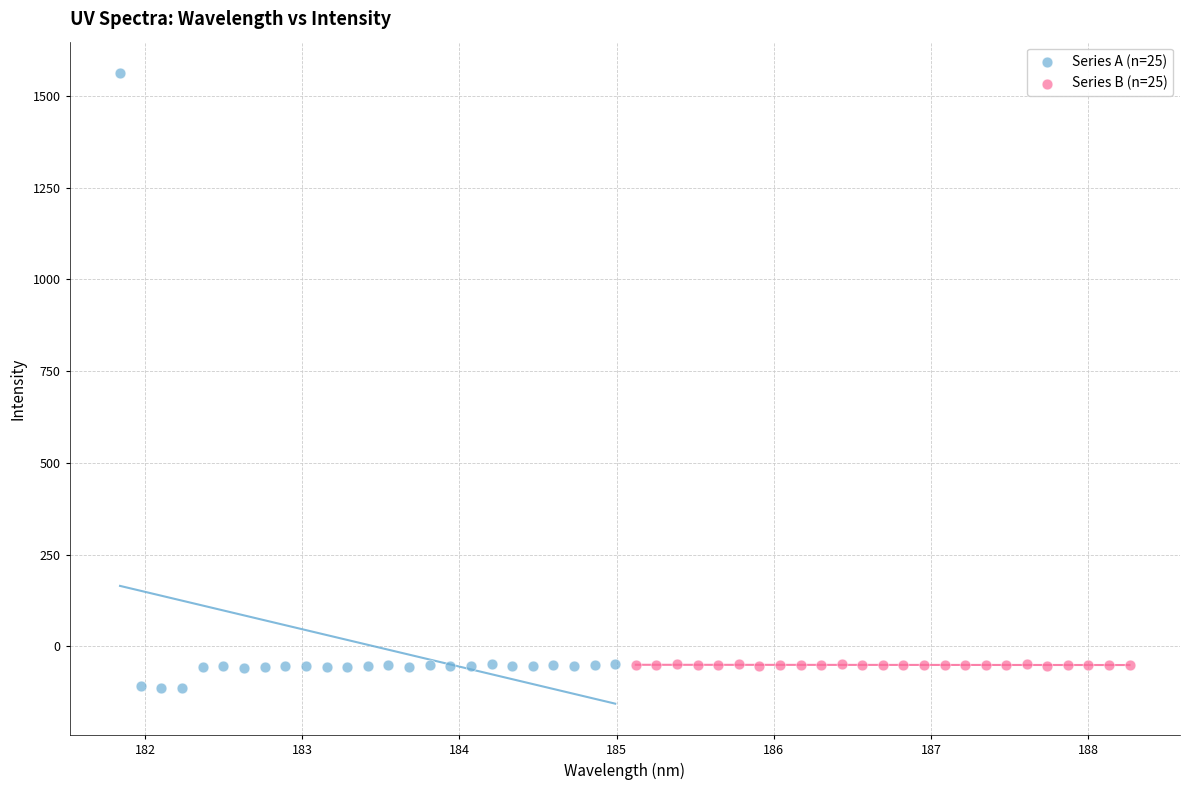

Which series has the largest Y range (max minus min)?

Series A (n=25)